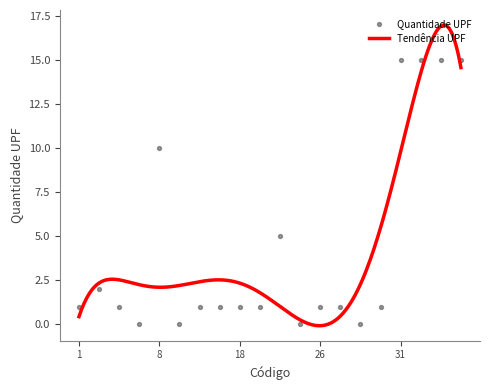

Which has a higher value, 26 or 32?

32